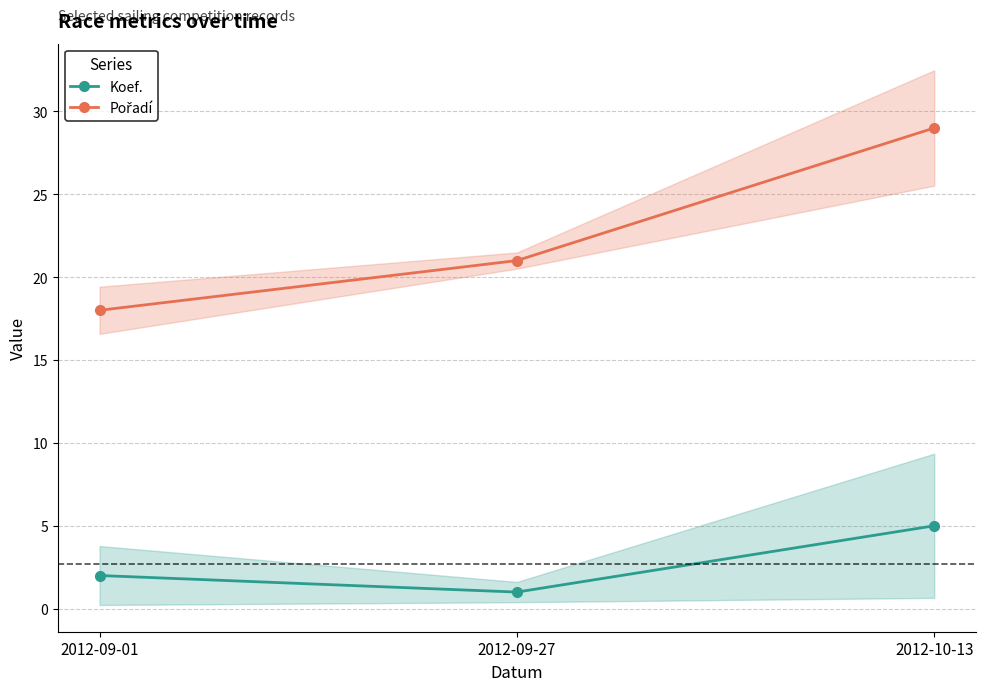

What is the maximum value shown in the chart?

29